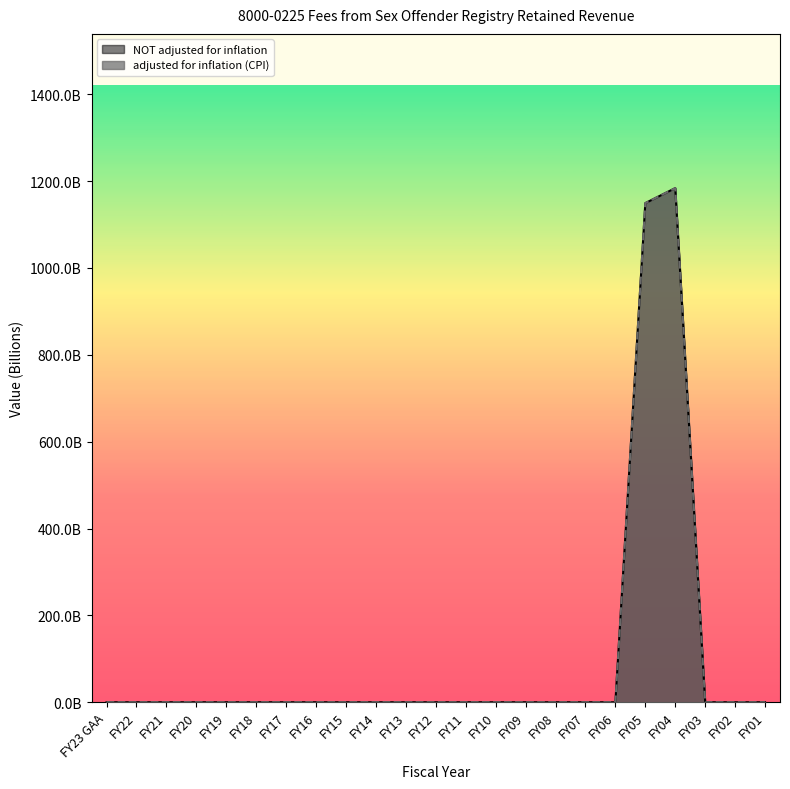

Reading left to right, transcribe all the data shown in this chart.

adjusted for inflation (CPI): FY23 GAA=0.0	FY22=0.0	FY21=0.0	FY20=0.0	FY19=0.0	FY18=0.0	FY17=0.0	FY16=0.0	FY15=0.0	FY14=0.0	FY13=0.0	FY12=0.0	FY11=0.0	FY10=0.0	FY09=0.0	FY08=0.0	FY07=0.0	FY06=0.0	FY05=1149.4	FY04=1183.9	FY03=0.0	FY02=0.0	FY01=0.0
NOT adjusted for inflation: FY23 GAA=0.0	FY22=0.0	FY21=0.0	FY20=0.0	FY19=0.0	FY18=0.0	FY17=0.0	FY16=0.0	FY15=0.0	FY14=0.0	FY13=0.0	FY12=0.0	FY11=0.0	FY10=0.0	FY09=0.0	FY08=0.0	FY07=0.0	FY06=0.0	FY05=1149.4	FY04=1183.9	FY03=0.0	FY02=0.0	FY01=0.0